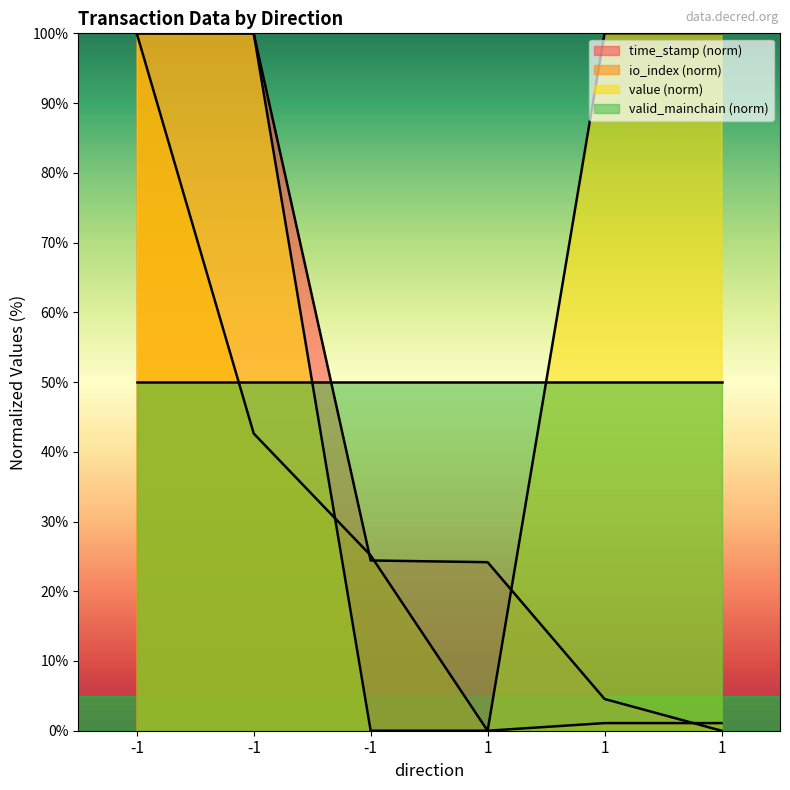

Which series has the largest total across all categories?

value